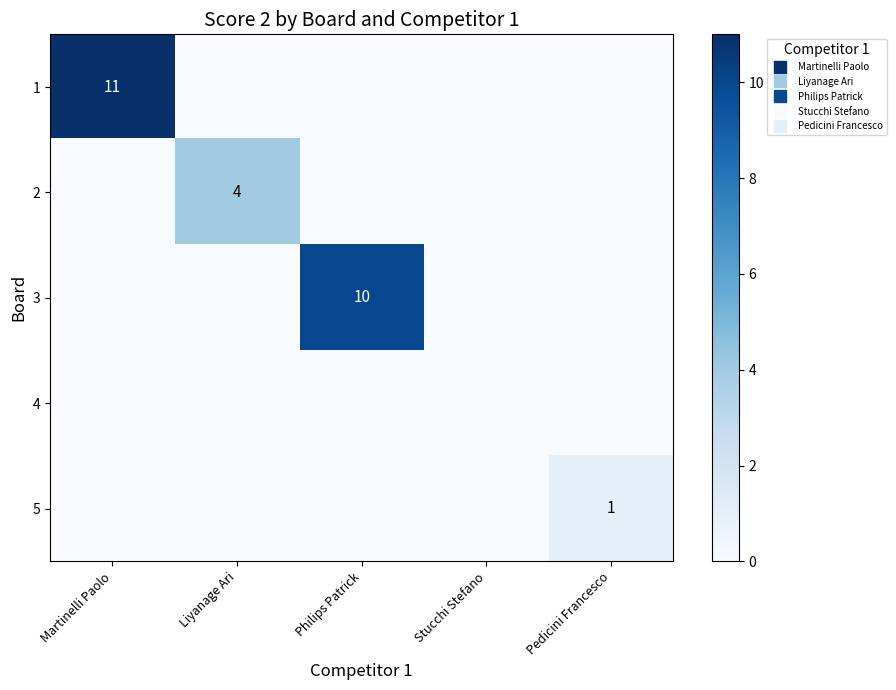

How many 5 values are between 0 and 1?

5